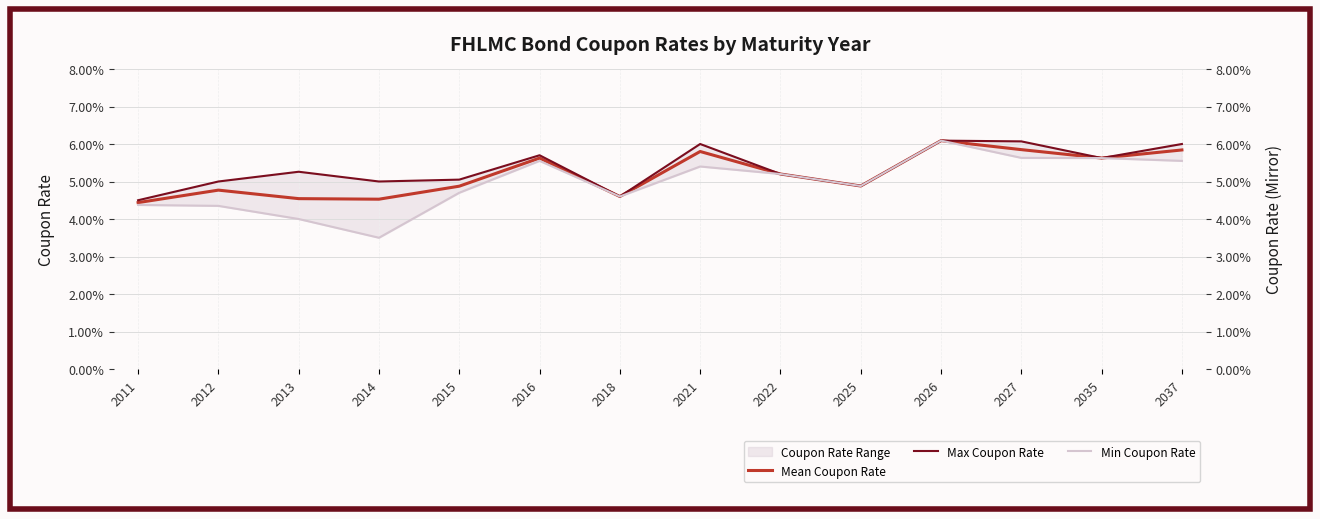

At how many categories does at least one series exceed 5?

9